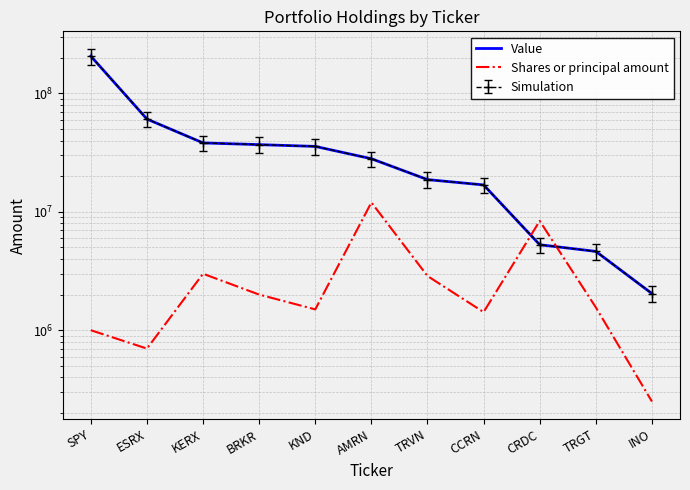

Reading right to left, extract all data points from this chart.

Value: 2040000	4633000	5274000	16872000	18712000	28080000	35685000	36940000	38190000	60739000	206430000
Shares or principal amount: 250000	1560000	8374846	1422565	2870000	12000000	1500000	2000000	3000000	700000	1000000